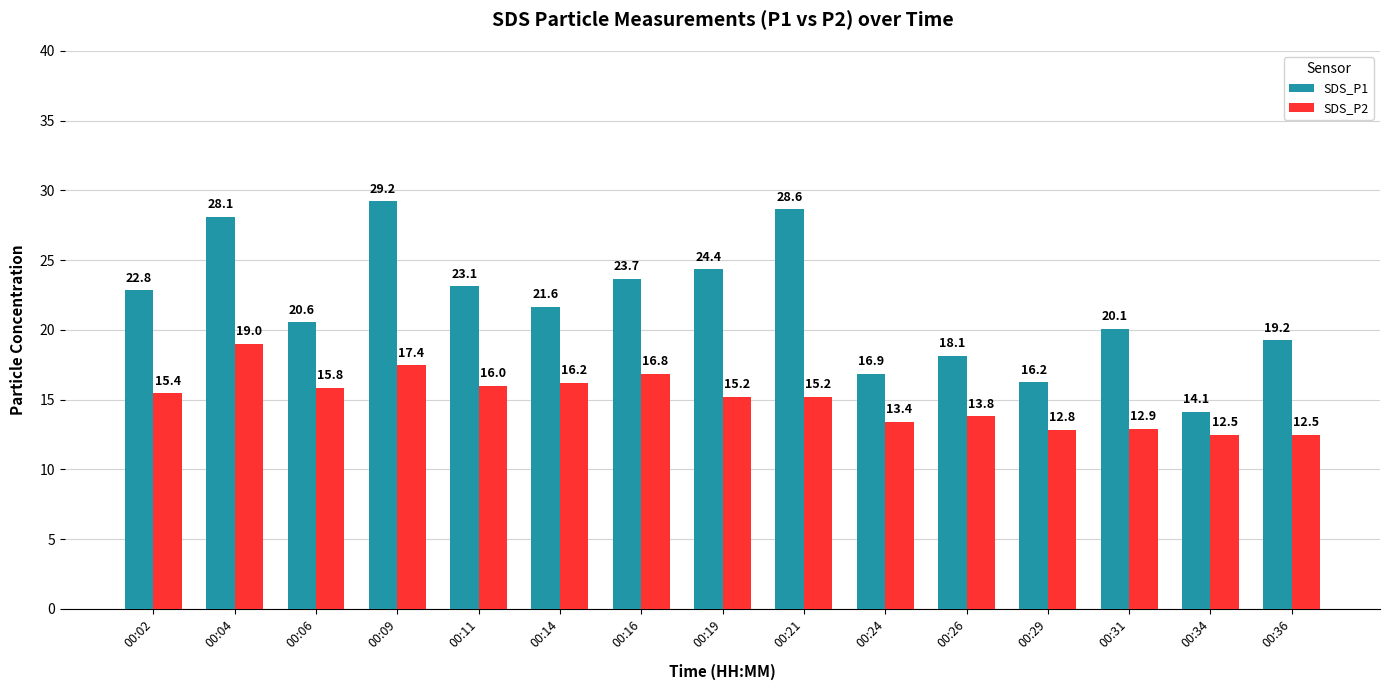

At which label does SDS_P2 first exceed 15?

00:02